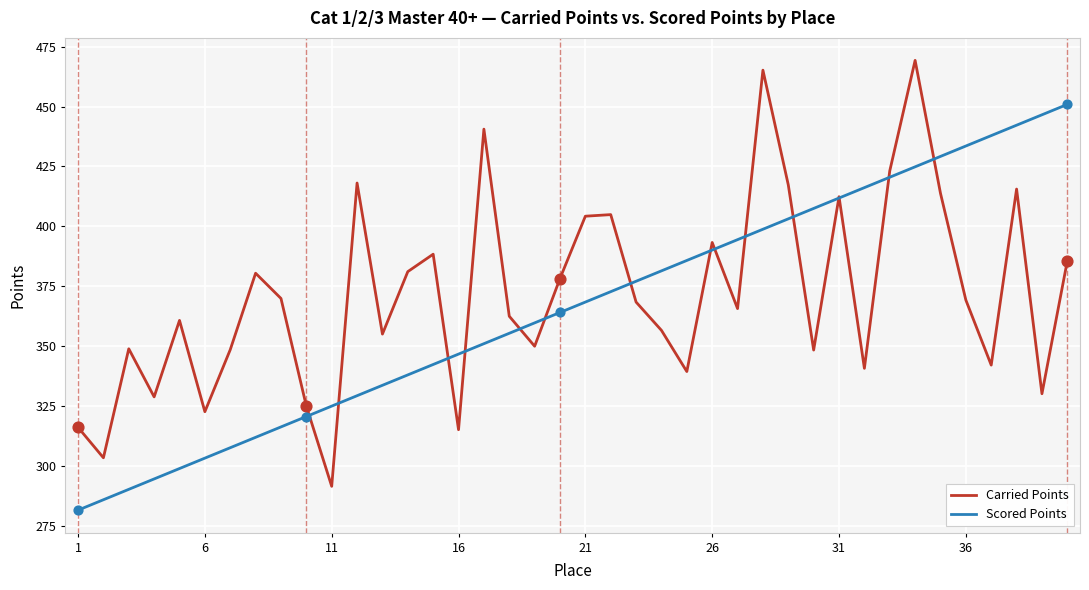

Rank the series by their maximum value, from highest to lowest.

Carried Points, Scored Points